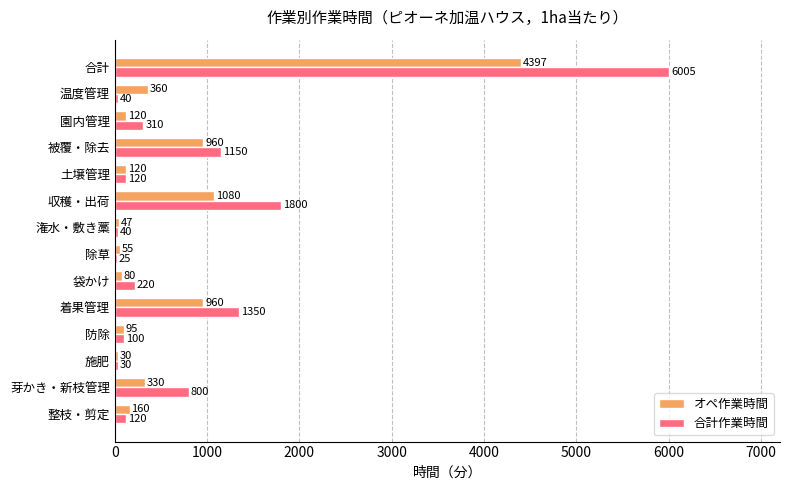

What is the difference between the 合計作業時間 values at 除草 and 温度管理?

15